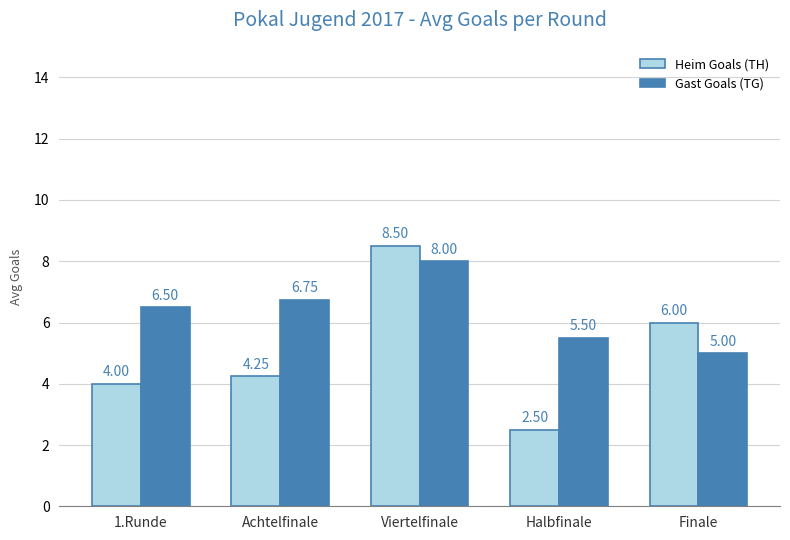

Does the chart contain stacked bars?

No